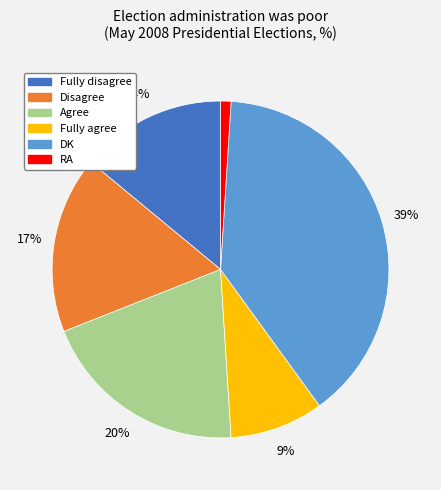

Does Fully agree account for over 50% of the chart?

No